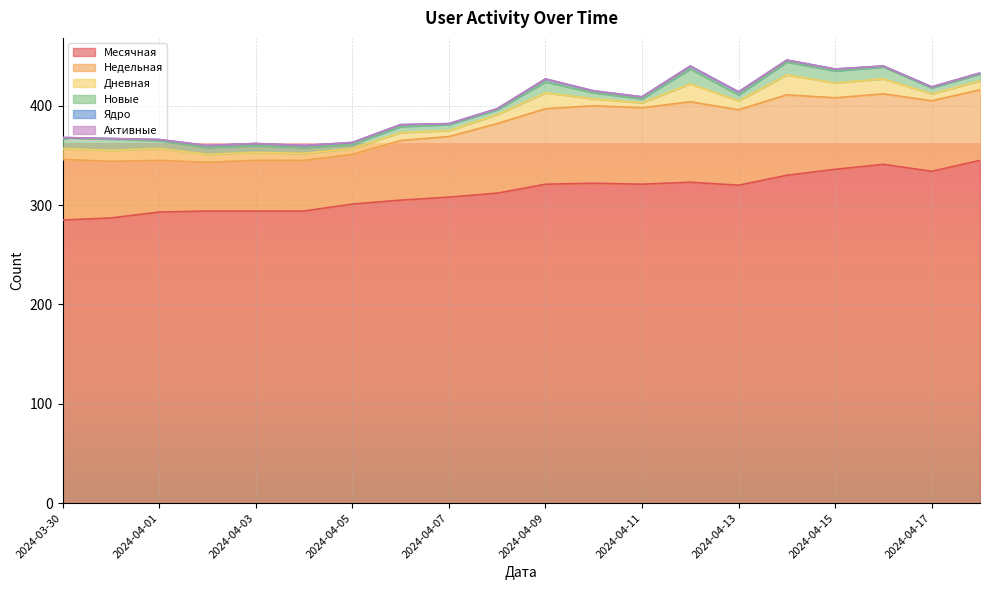

Reading left to right, transcribe all the data shown in this chart.

Месячная: 285	287	293	294	294	294	301	305	308	312	321	322	321	323	320	330	336	341	334	345
Недельная: 61	57	52	49	51	51	50	60	61	70	76	78	77	81	76	81	72	71	71	71
Дневная: 11	11	12	8	8	7	6	8	6	9	16	7	5	18	9	20	15	15	7	9
Новые: 10	11	8	7	7	6	4	6	6	5	11	6	4	15	6	13	12	12	6	7
Ядро: 1	1	1	2	2	2	2	2	1	1	3	2	2	3	3	2	2	1	1	1
Активные: 0	0	0	0	0	0	0	0	0	0	0	0	0	0	0	0	0	0	0	0